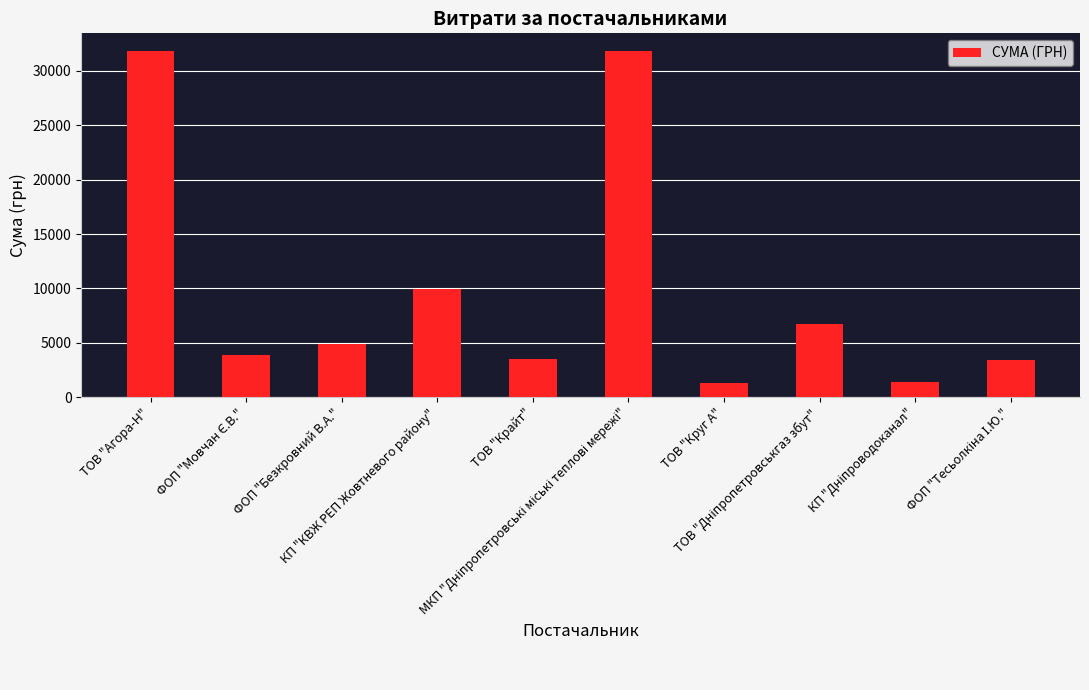

What position from the left is ТОВ "Круг А"?

7